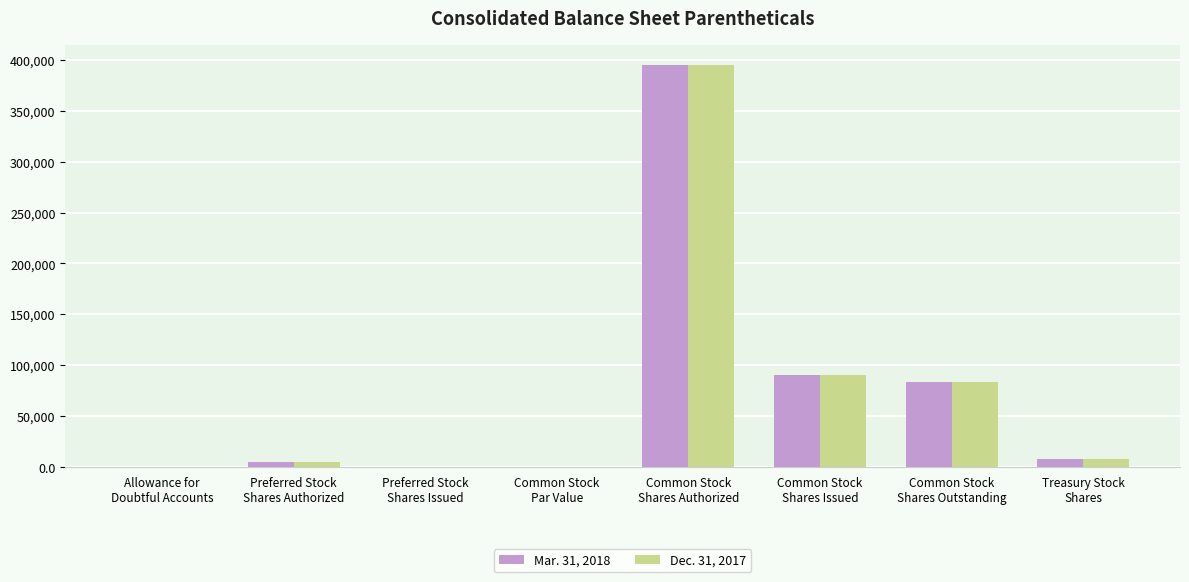

What is the maximum value for Dec. 31, 2017?

395000.0